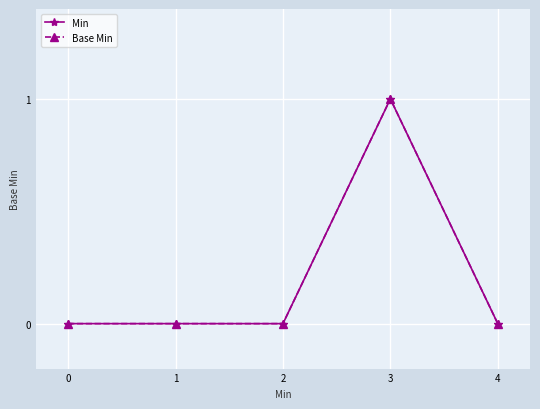

Is the value of Base Min at 4 greater than the value of Min at 3?

No